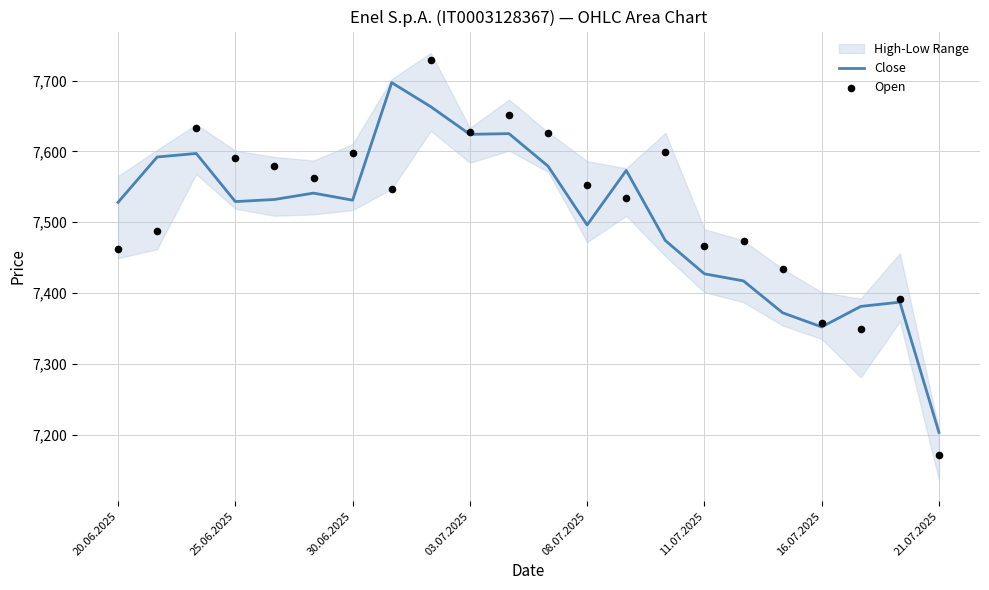

At which label does Close reach its minimum?

21.07.2025